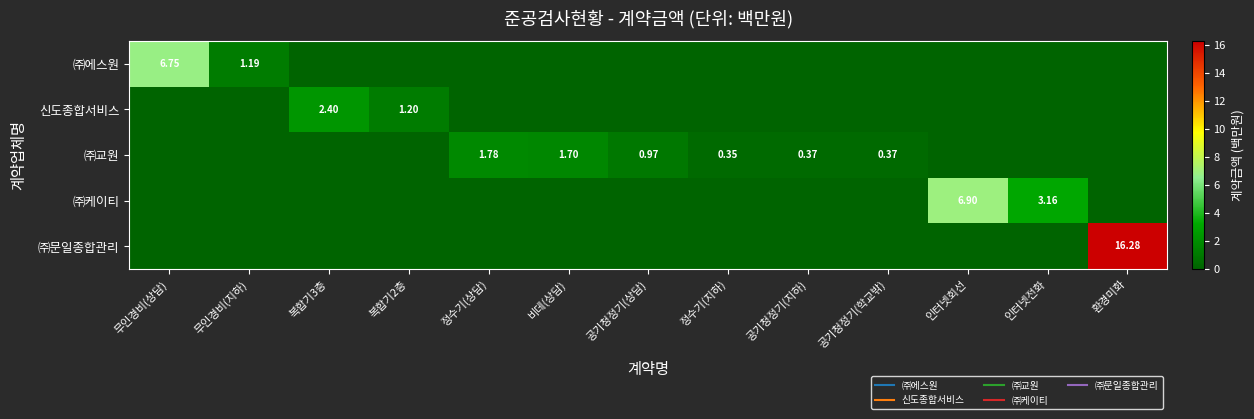

The ㈜에스원 series shows 6.8 at 무인경비(상담). True or false?

True